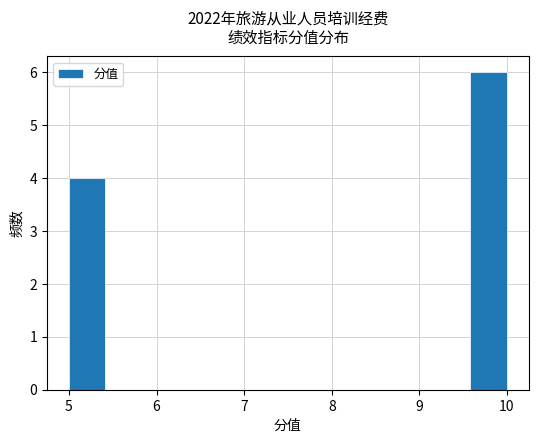

Reading left to right, list every bar in this chart as the range it spans on the x-axis followed by its height. Neither the bar edges nor the heights are printed on the chart, so give them approximately, as read against the axes.

5.0 to 5.4: 4
5.4 to 5.8: 0
5.8 to 6.3: 0
6.3 to 6.7: 0
6.7 to 7.1: 0
7.1 to 7.5: 0
7.5 to 7.9: 0
7.9 to 8.3: 0
8.3 to 8.8: 0
8.8 to 9.2: 0
9.2 to 9.6: 0
9.6 to 10.0: 6